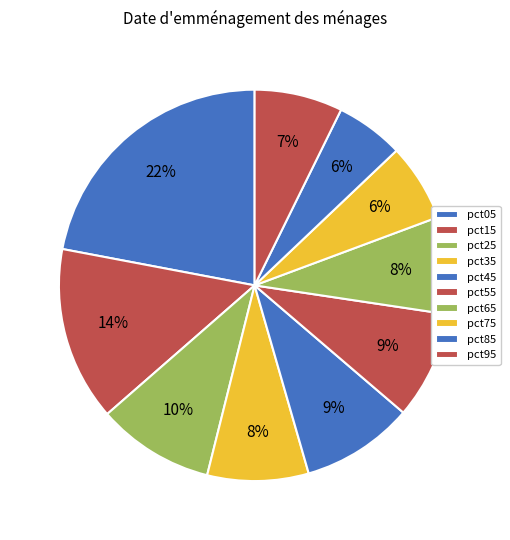

Is the sum of pct35 and pct55 greater than half?

No